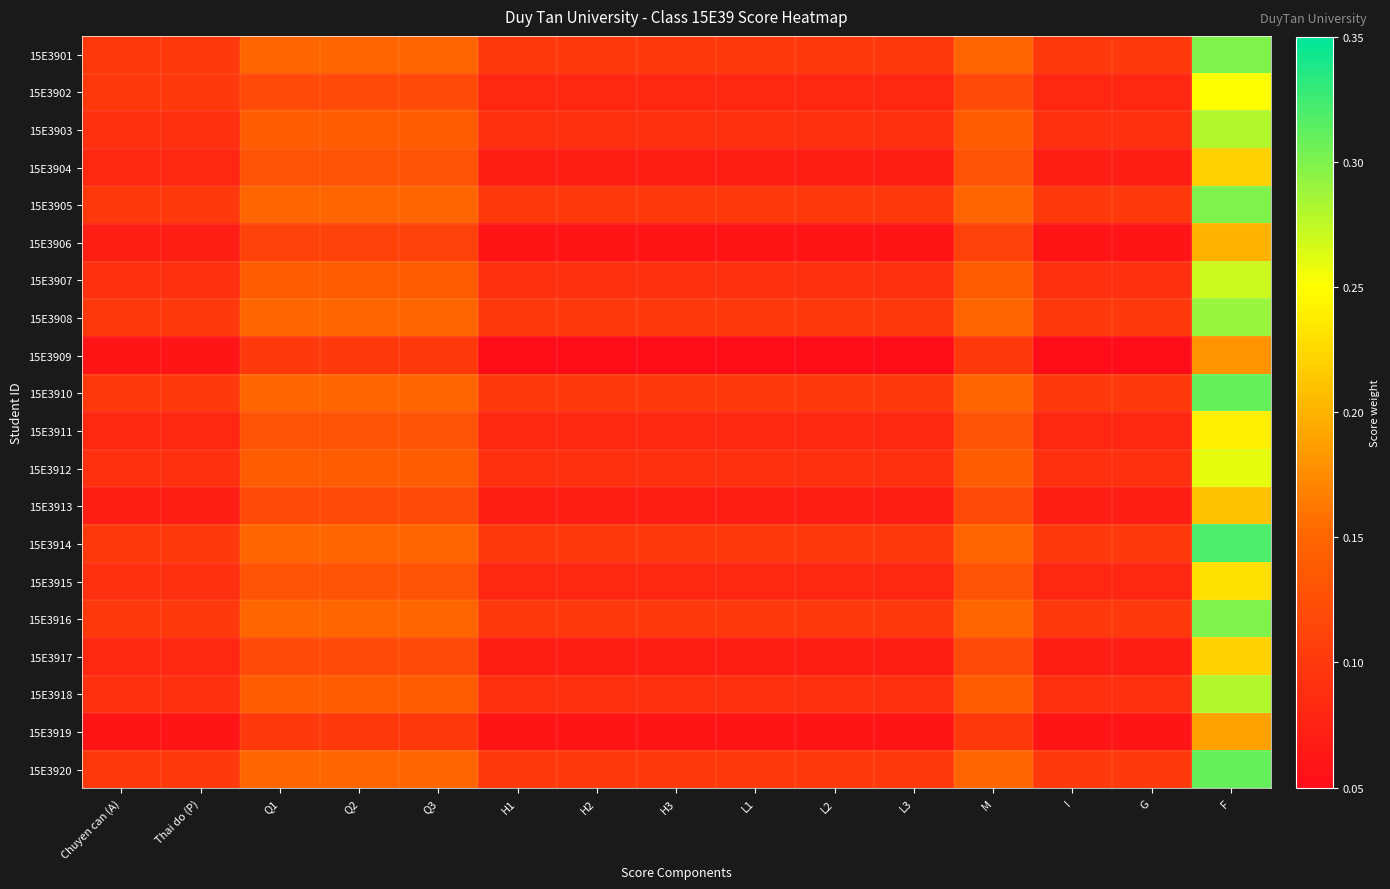

What is the minimum value shown in the chart?

0.1